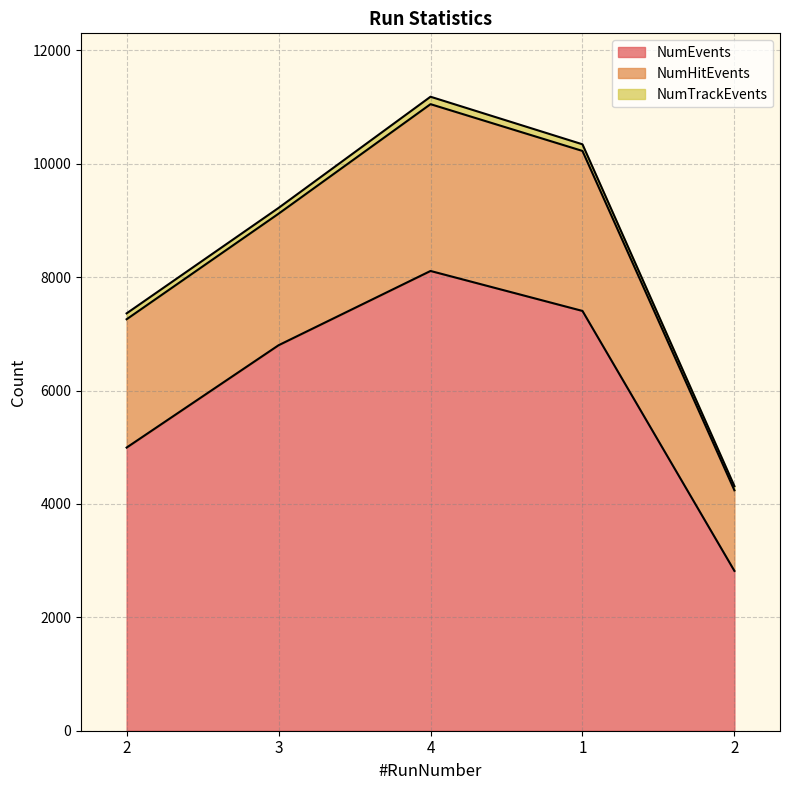

True or false: NumEvents and NumHitEvents cross at least once.

False